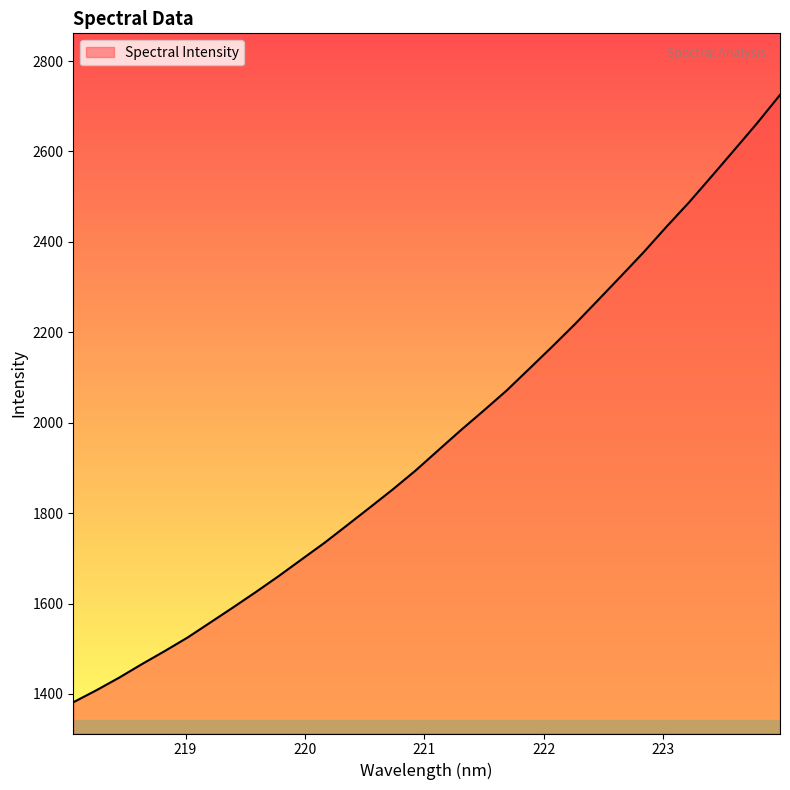

How many lines are shown in the chart?

1